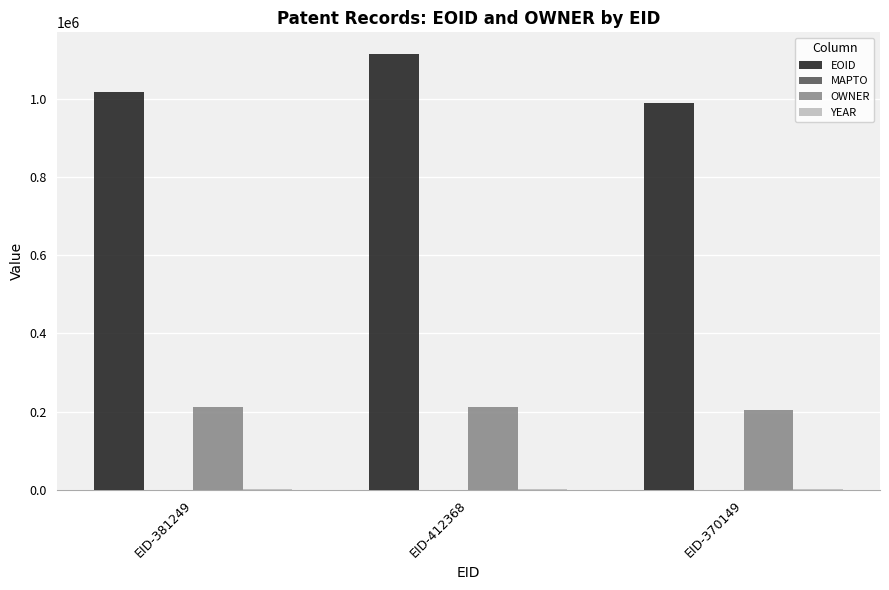

What is the greatest value displayed?

1114041